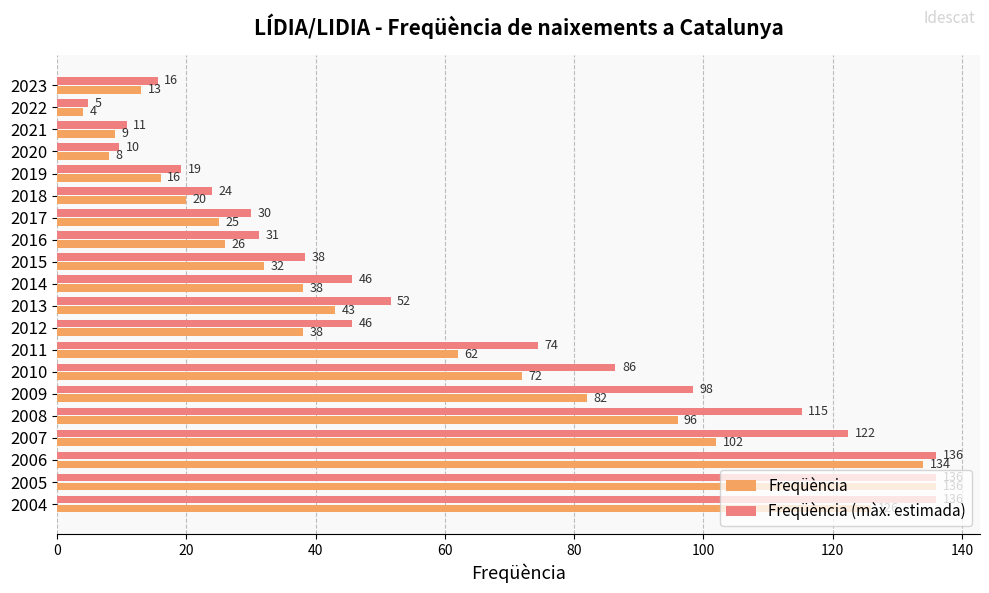

Rank the series at 2004 from highest to lowest value.

Freqüència (màx. estimada), Freqüència